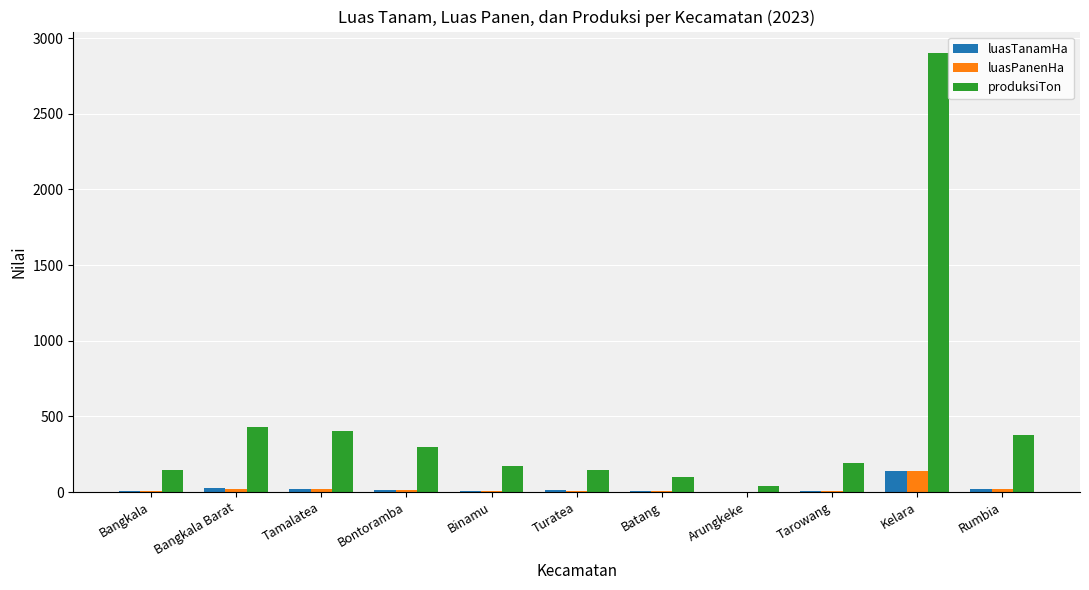

Is the value of luasTanamHa at Bontoramba greater than the value of produksiTon at Kelara?

No